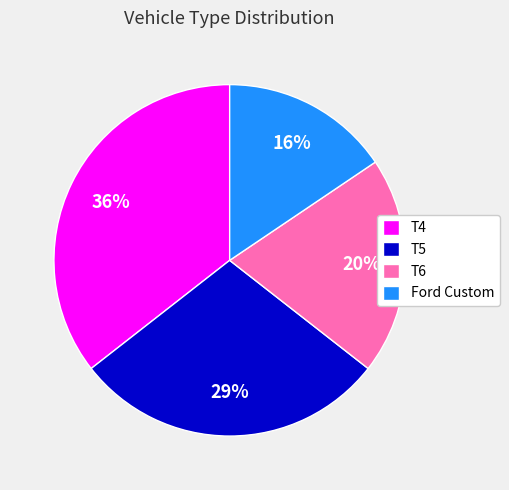

To the nearest percent, what percentage of the pie is Ford Custom?

16%